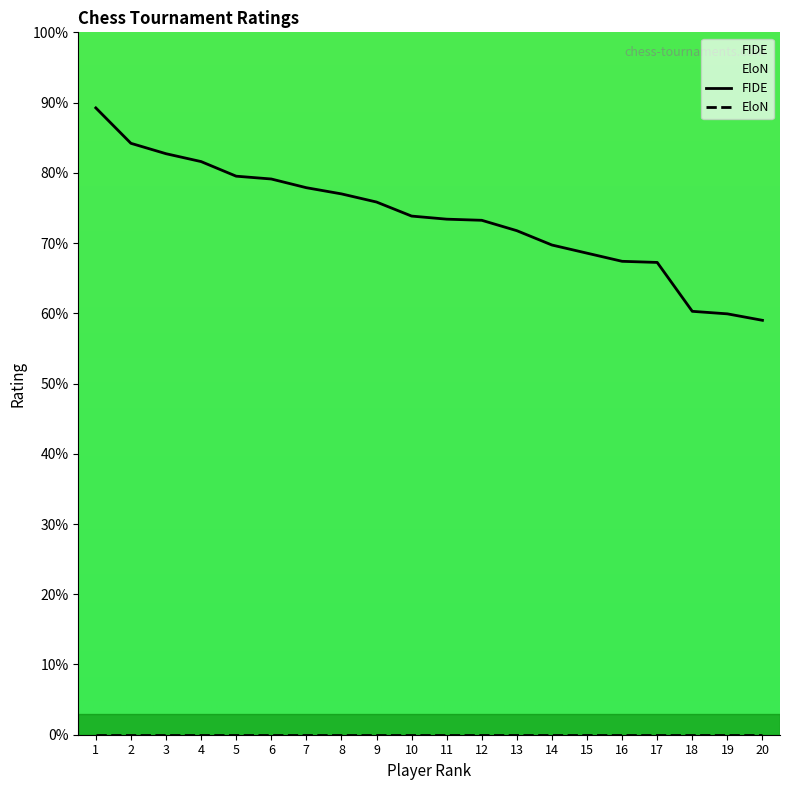

Approximately how many times larger is the value at 5 compared to 4?

1.0